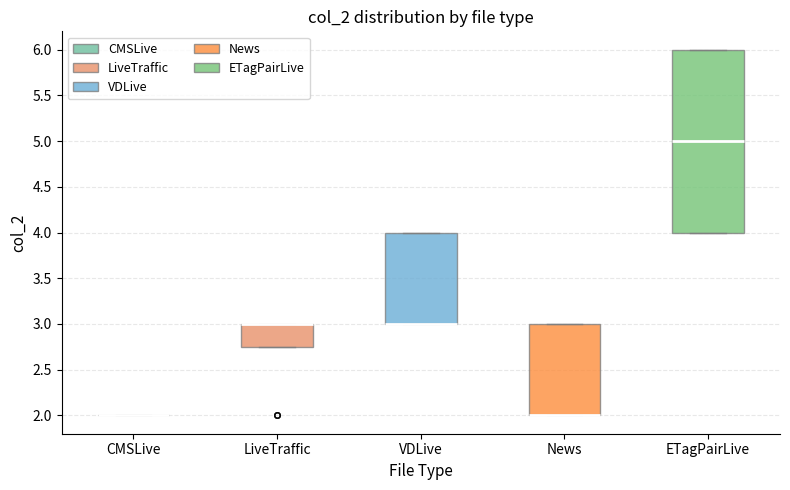

Reading left to right, transcribe this box plot: for each box, give where its median line is, the range the box spans, and where its two whiskers end, as read against the y-axis. The values are not printed on the chart, so give them approximately, as read against the axis.

CMSLive: box collapsed to a line at 2.00, whiskers 2.00 to 2.00
LiveTraffic: median 3.00 (drawn on the box's upper edge), box 2.75 to 3.00, whiskers 2.75 to 3.00
VDLive: median 3.00 (drawn on the box's lower edge), box 3.00 to 4.00, whiskers 3.00 to 4.00
News: median 2.00 (drawn on the box's lower edge), box 2.00 to 3.00, whiskers 2.00 to 3.00
ETagPairLive: median 5.00, box 4.00 to 6.00, whiskers 4.00 to 6.00